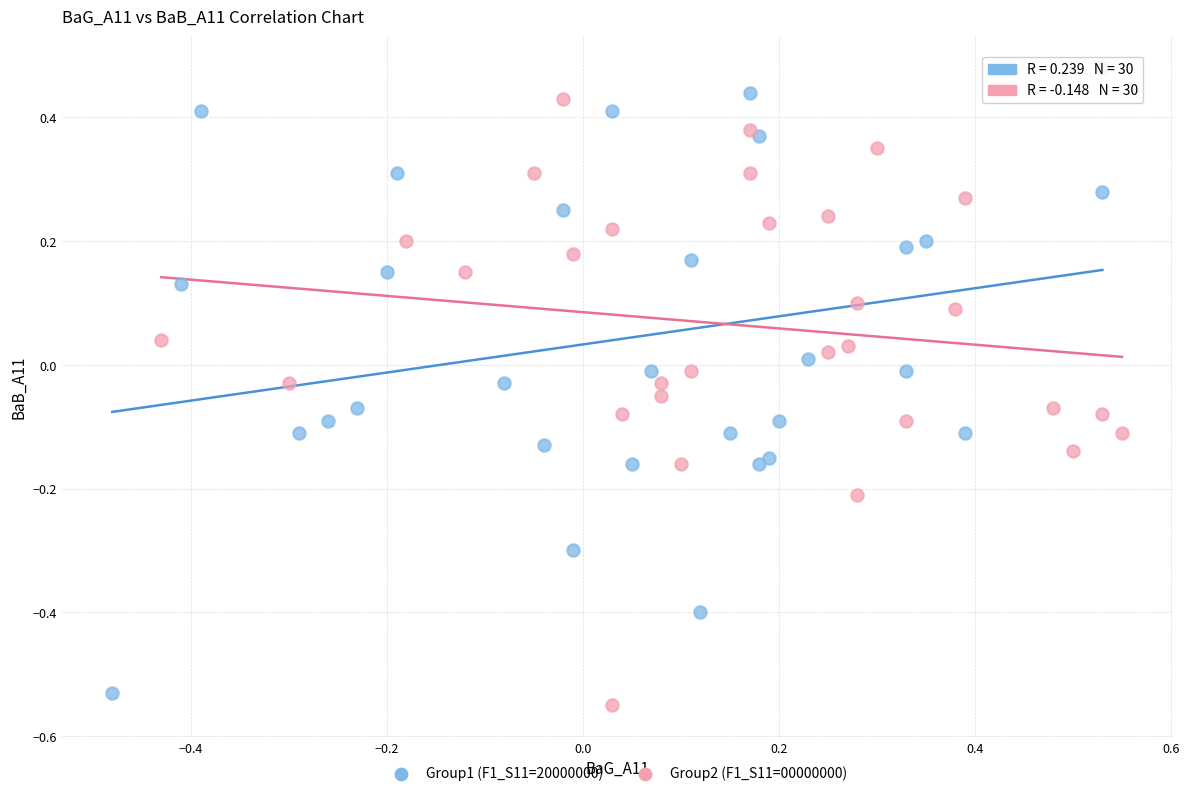

Which series contains the highest Y value?

Group1 (F1_S11=20000000)